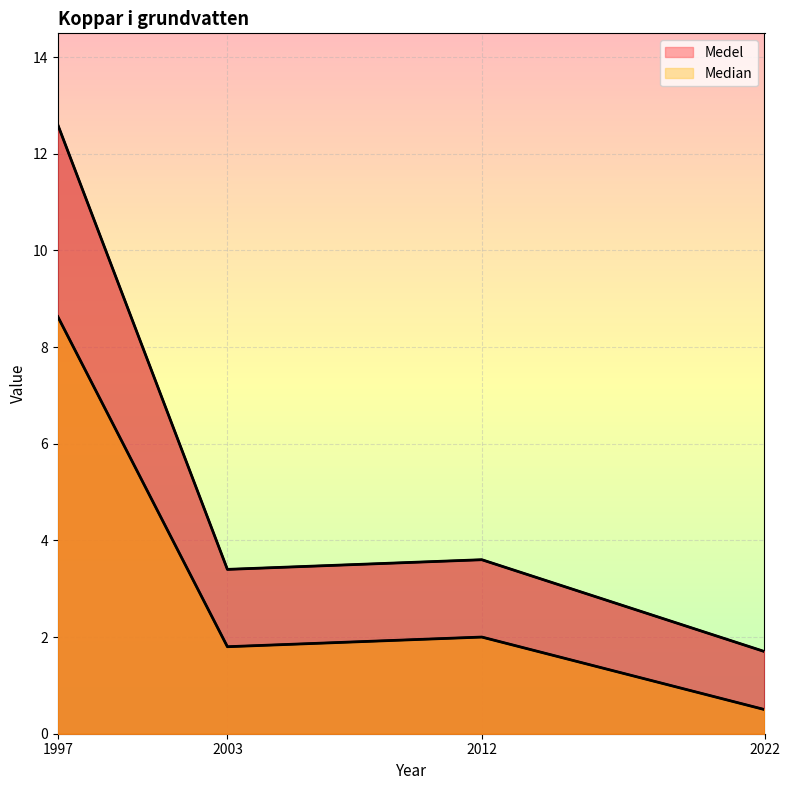

Reading right to left, extract all data points from this chart.

Median: 2022=0.5	2012=2.0	2003=1.8	1997=8.6
Medel: 2022=1.7	2012=3.6	2003=3.4	1997=12.6